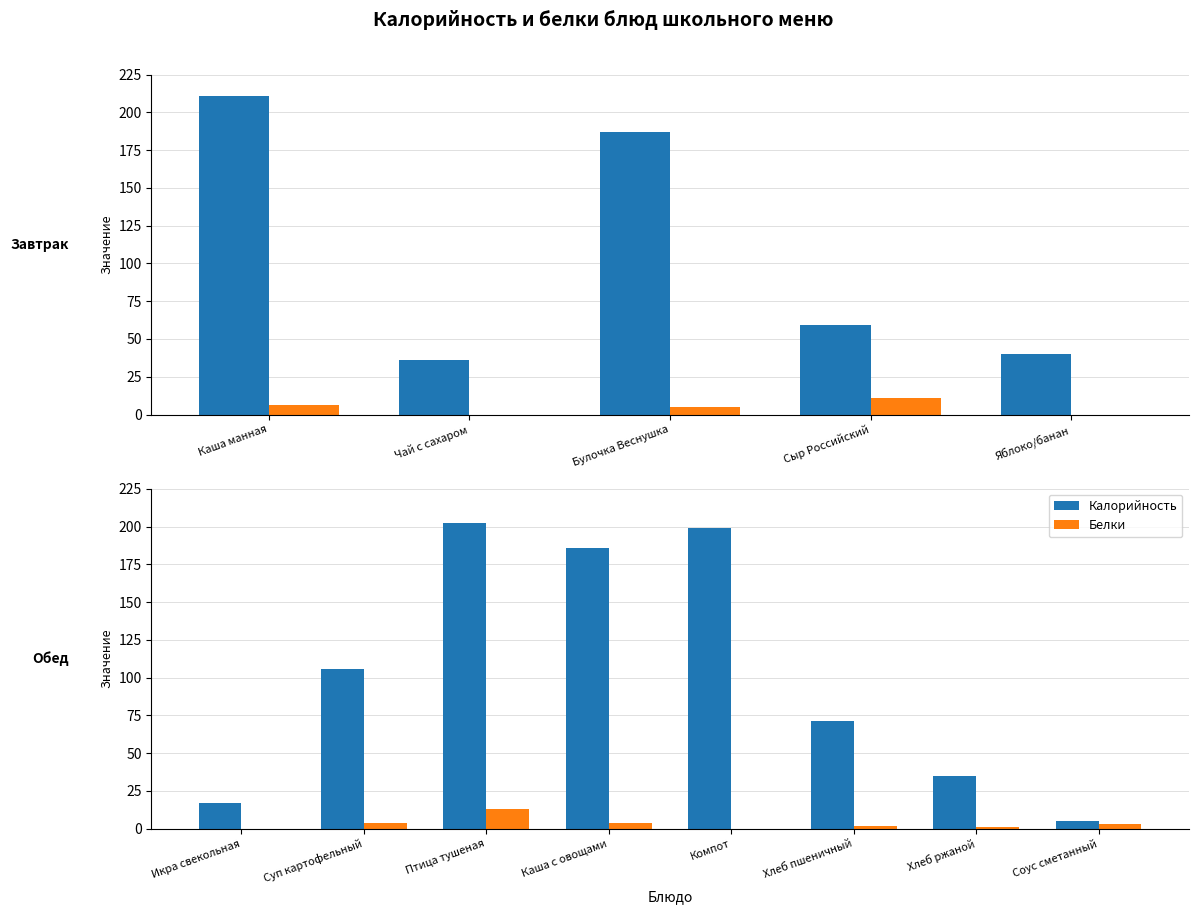

What is the average value of the Калорийность series?

102.5